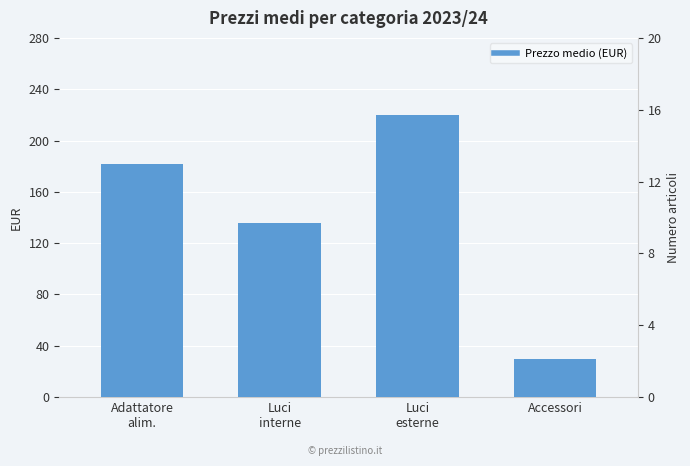

List the labels in order of value, largest first.

Luci
esterne, Adattatore
alim., Luci
interne, Accessori